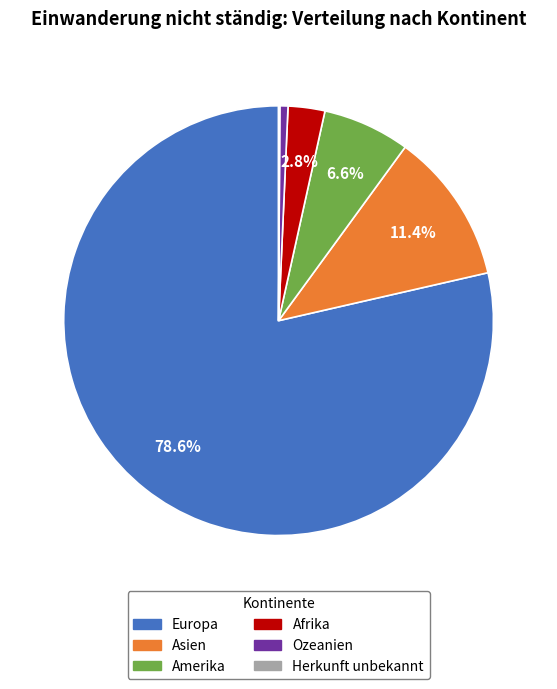

Is Amerika the majority of the pie?

No